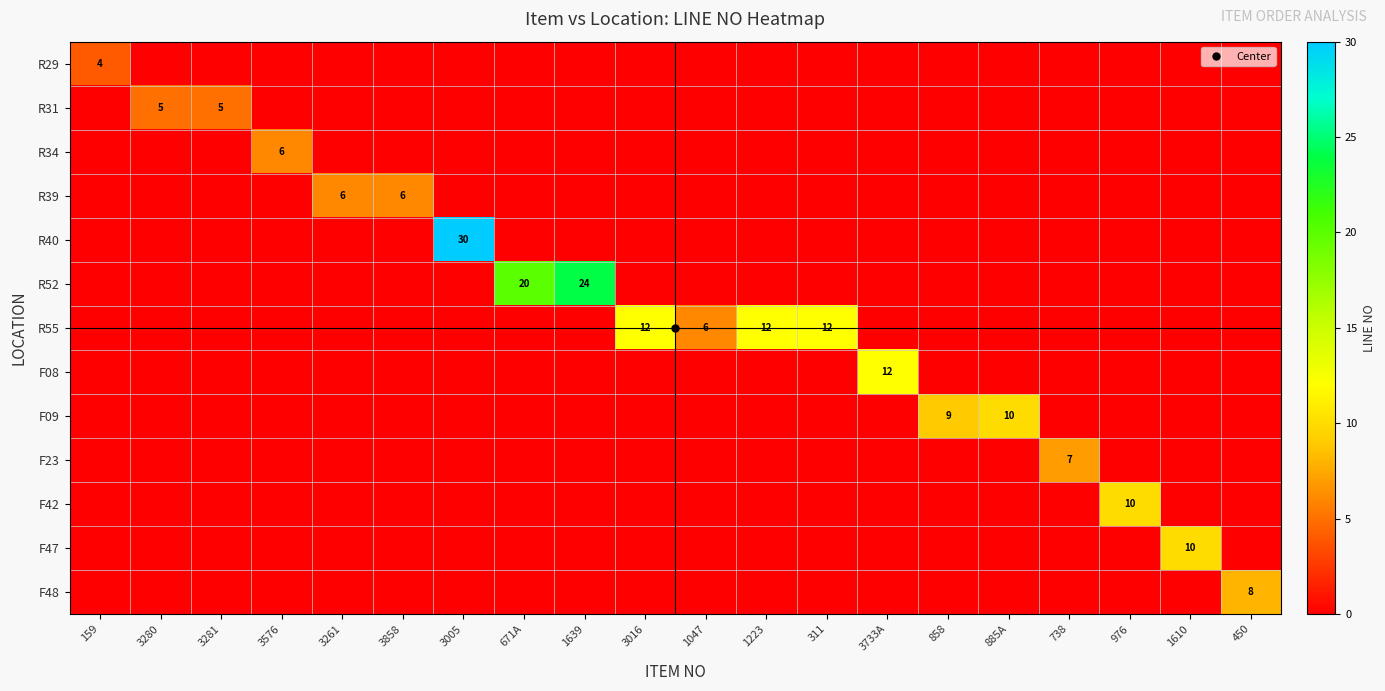

Is it true that row_10 equals -2 at 1639?

False